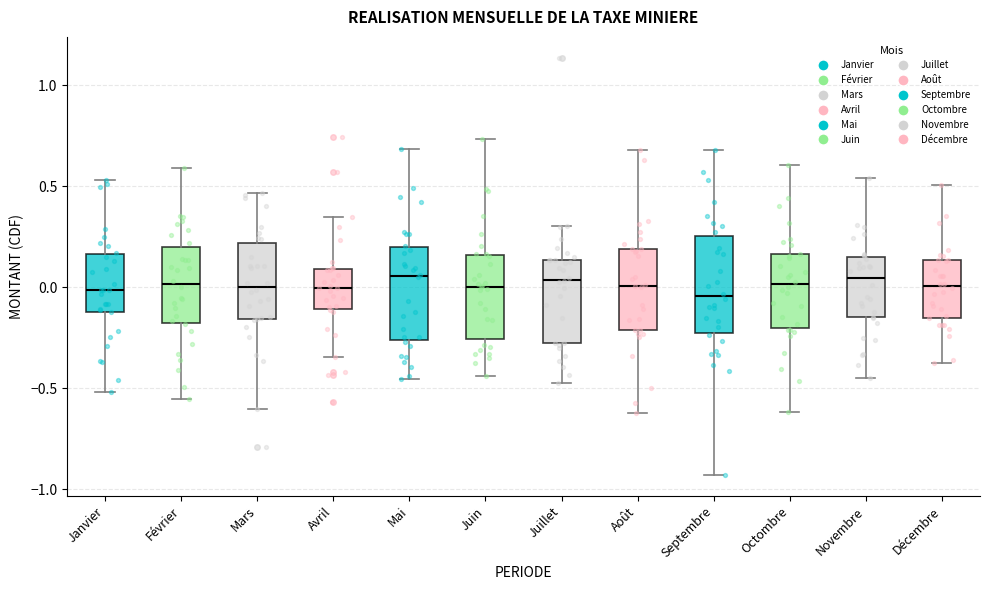

Reading left to right, transcribe this box plot: for each box, give where its median line is, the range the box spans, and where its two whiskers end, as read against the y-axis. The values are not printed on the chart, so give them approximately, as read against the axis.

Janvier: median 0.00, box -0.10 to 0.15, whiskers -0.50 to 0.55
Février: median 0.00, box -0.20 to 0.20, whiskers -0.55 to 0.60
Mars: median 0.00, box -0.15 to 0.20, whiskers -0.60 to 0.45
Avril: median 0.00, box -0.10 to 0.10, whiskers -0.35 to 0.35
Mai: median 0.05, box -0.25 to 0.20, whiskers -0.45 to 0.70
Juin: median 0.00, box -0.25 to 0.15, whiskers -0.45 to 0.75
Juillet: median 0.05, box -0.30 to 0.15, whiskers -0.45 to 0.30
Août: median 0.00, box -0.20 to 0.20, whiskers -0.60 to 0.70
Septembre: median -0.05, box -0.20 to 0.25, whiskers -0.95 to 0.70
Octombre: median 0.00, box -0.20 to 0.15, whiskers -0.60 to 0.60
Novembre: median 0.05, box -0.15 to 0.15, whiskers -0.45 to 0.55
Décembre: median 0.00, box -0.15 to 0.15, whiskers -0.35 to 0.50